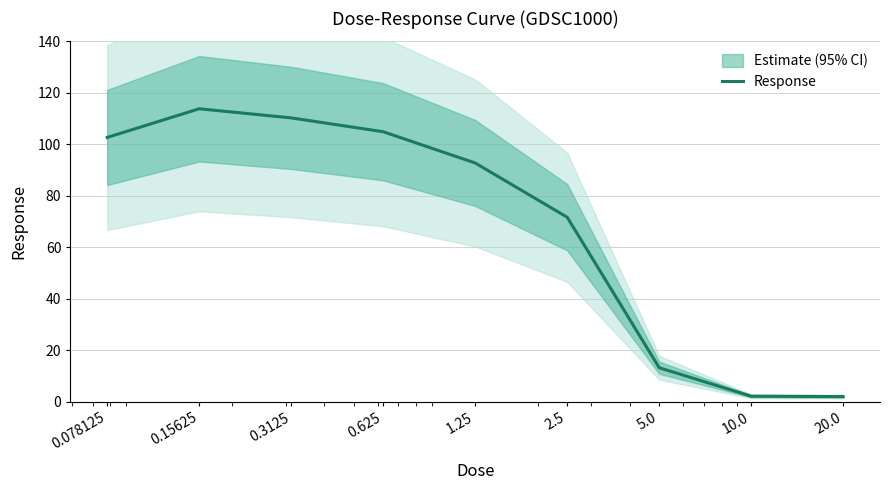

True or false: the data has more than 1 interior local peaks.

False